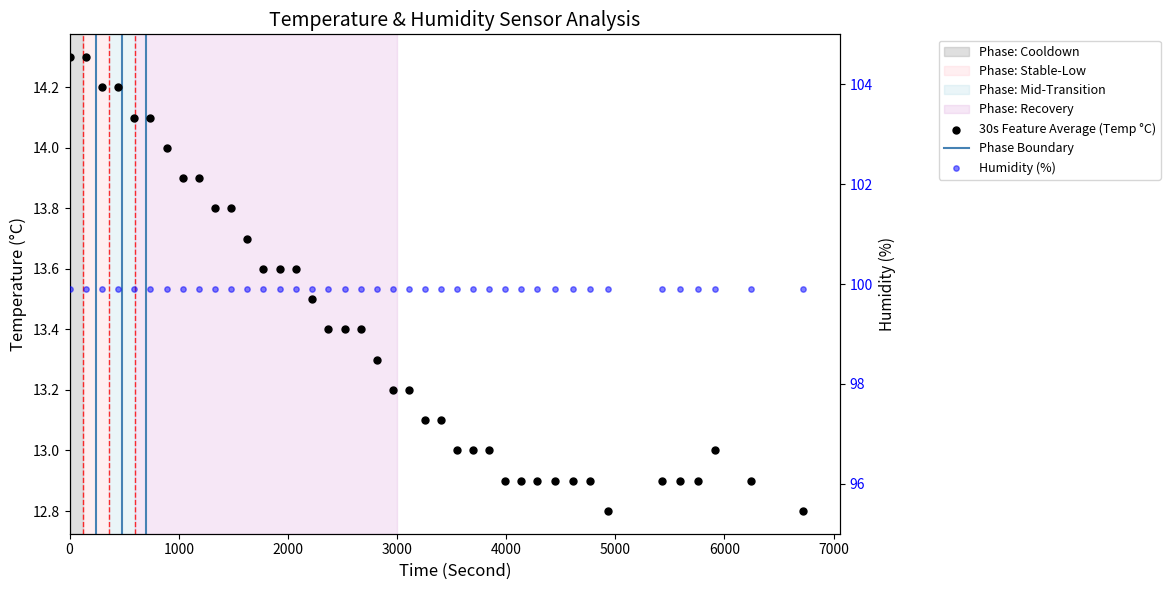

Which series has the largest Y range (max minus min)?

30s Feature Average (Temp °C)